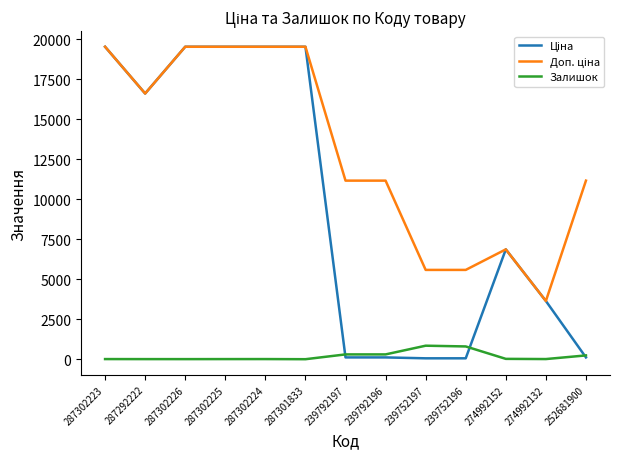

How many lines are shown in the chart?

3